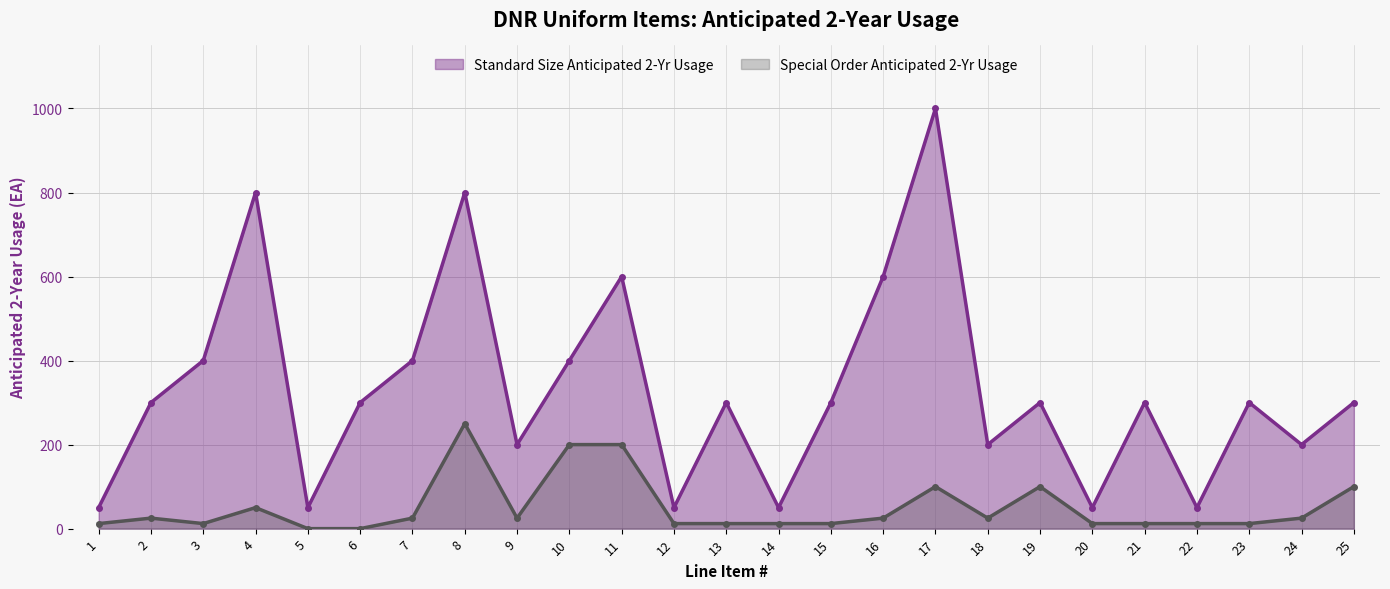

Where is the first local minimum for Standard Size Anticipated 2-Yr Usage?

5